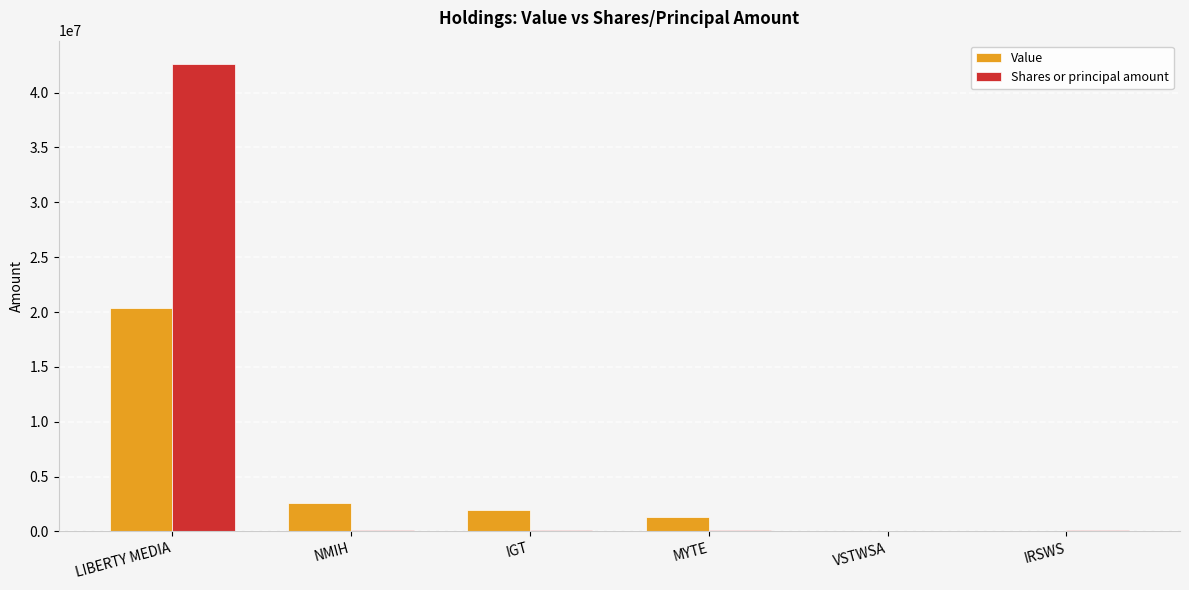

How many groups of bars are there?

6